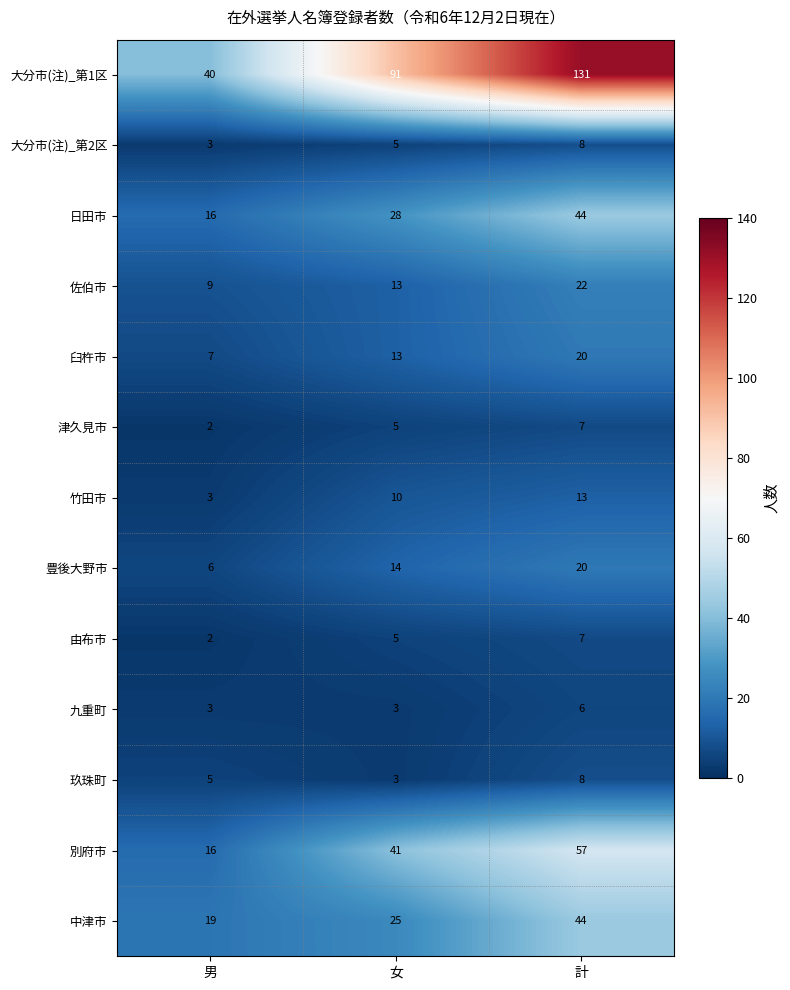

At which category is the sum across all series the highest?

計